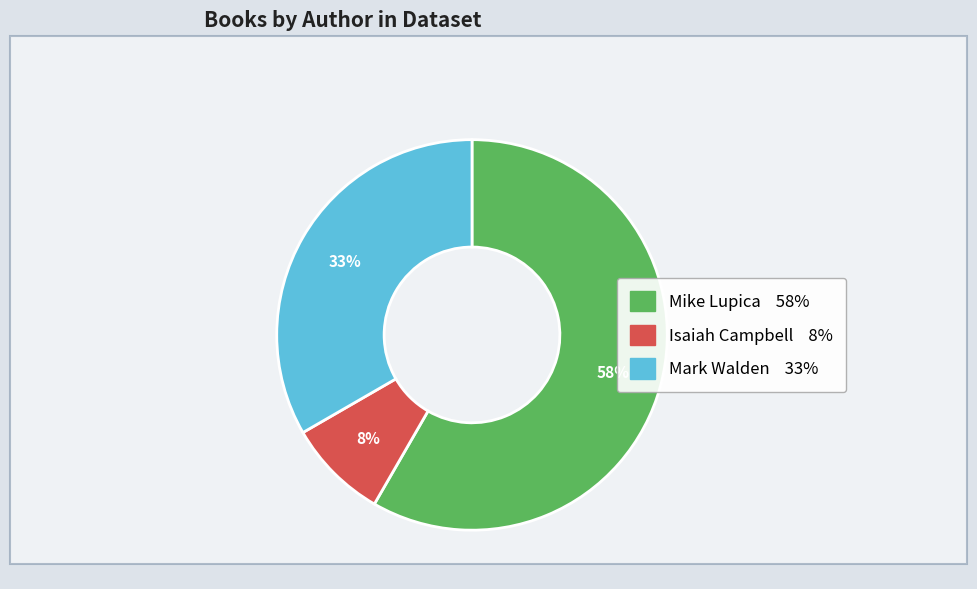

To the nearest percent, what is the average slice percentage?

33%